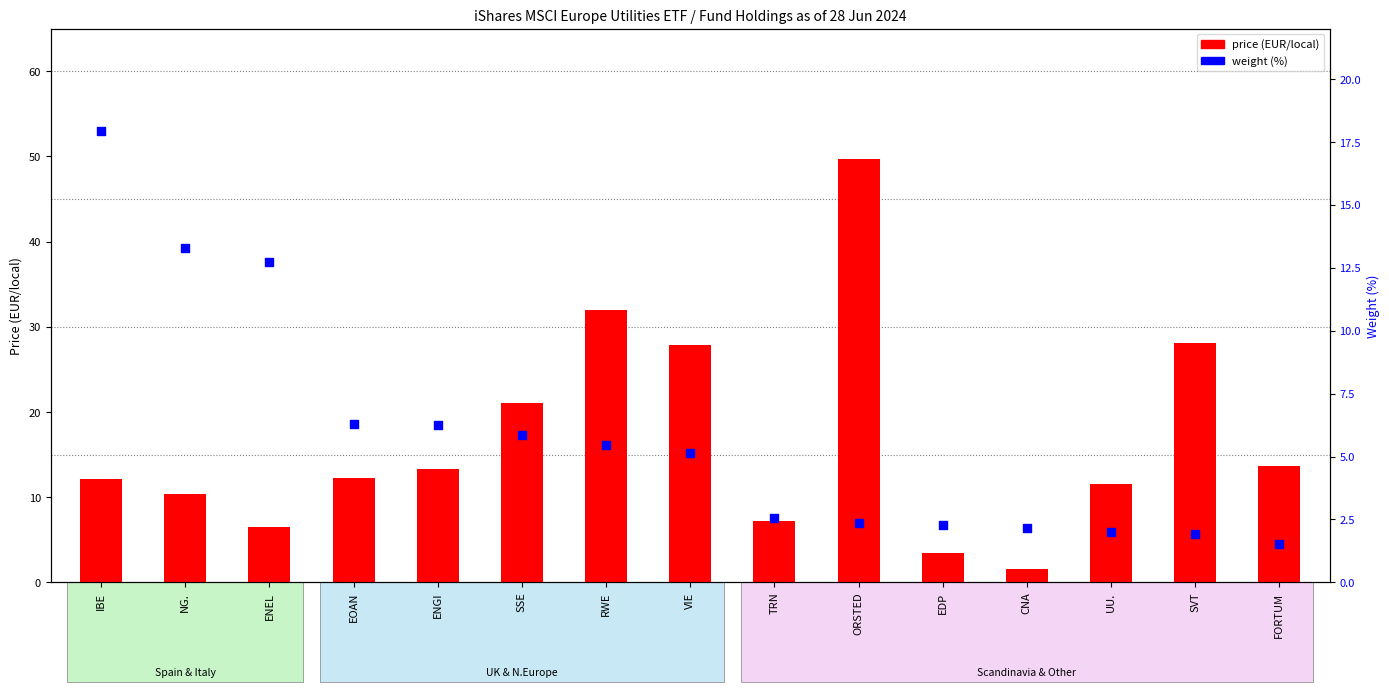

What are all the series names shown in the legend?

price, weight (%)